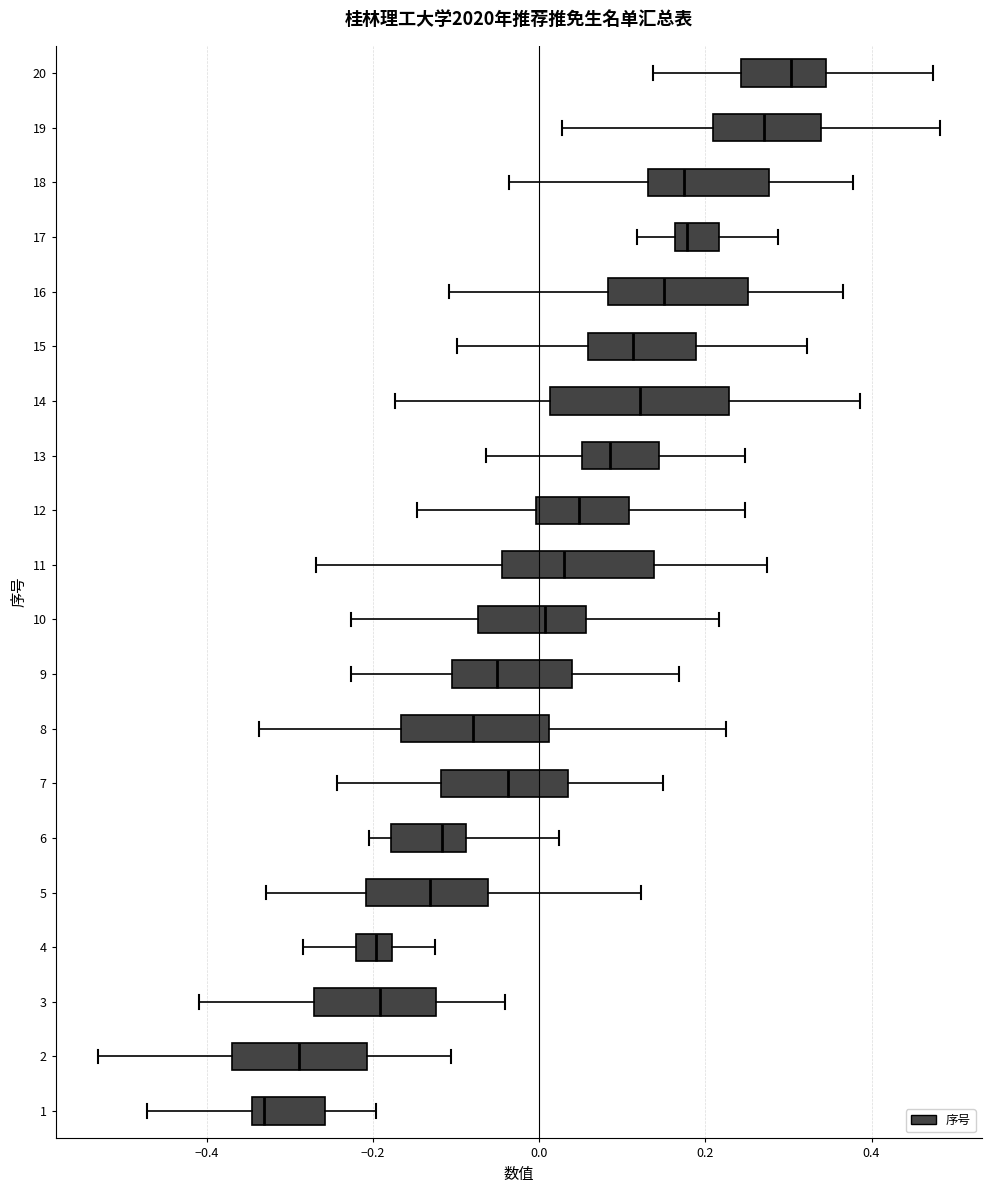

Reading bottom to top, read every box against the x-axis: the position of its median line, the range the box covers, and the ends of its whiskers. The values are not printed on the chart, so give them approximately, as read against the axis.

1: median -0.34 (just right of the box's left edge), box -0.34 to -0.26, whiskers -0.48 to -0.20
2: median -0.28, box -0.36 to -0.20, whiskers -0.54 to -0.10
3: median -0.20, box -0.28 to -0.12, whiskers -0.40 to -0.04
4: median -0.20, box -0.22 to -0.18, whiskers -0.28 to -0.12
5: median -0.14, box -0.20 to -0.06, whiskers -0.32 to 0.12
6: median -0.12, box -0.18 to -0.08, whiskers -0.20 to 0.02
7: median -0.04, box -0.12 to 0.04, whiskers -0.24 to 0.14
8: median -0.08, box -0.16 to 0.02, whiskers -0.34 to 0.22
9: median -0.06, box -0.10 to 0.04, whiskers -0.22 to 0.16
10: median 0.00, box -0.08 to 0.06, whiskers -0.22 to 0.22
11: median 0.02, box -0.04 to 0.14, whiskers -0.26 to 0.28
12: median 0.04, box 0.00 to 0.10, whiskers -0.14 to 0.24
13: median 0.08, box 0.06 to 0.14, whiskers -0.06 to 0.24
14: median 0.12, box 0.02 to 0.22, whiskers -0.18 to 0.38
15: median 0.12, box 0.06 to 0.18, whiskers -0.10 to 0.32
16: median 0.16, box 0.08 to 0.26, whiskers -0.10 to 0.36
17: median 0.18, box 0.16 to 0.22, whiskers 0.12 to 0.28
18: median 0.18, box 0.14 to 0.28, whiskers -0.04 to 0.38
19: median 0.28, box 0.20 to 0.34, whiskers 0.02 to 0.48
20: median 0.30, box 0.24 to 0.34, whiskers 0.14 to 0.48